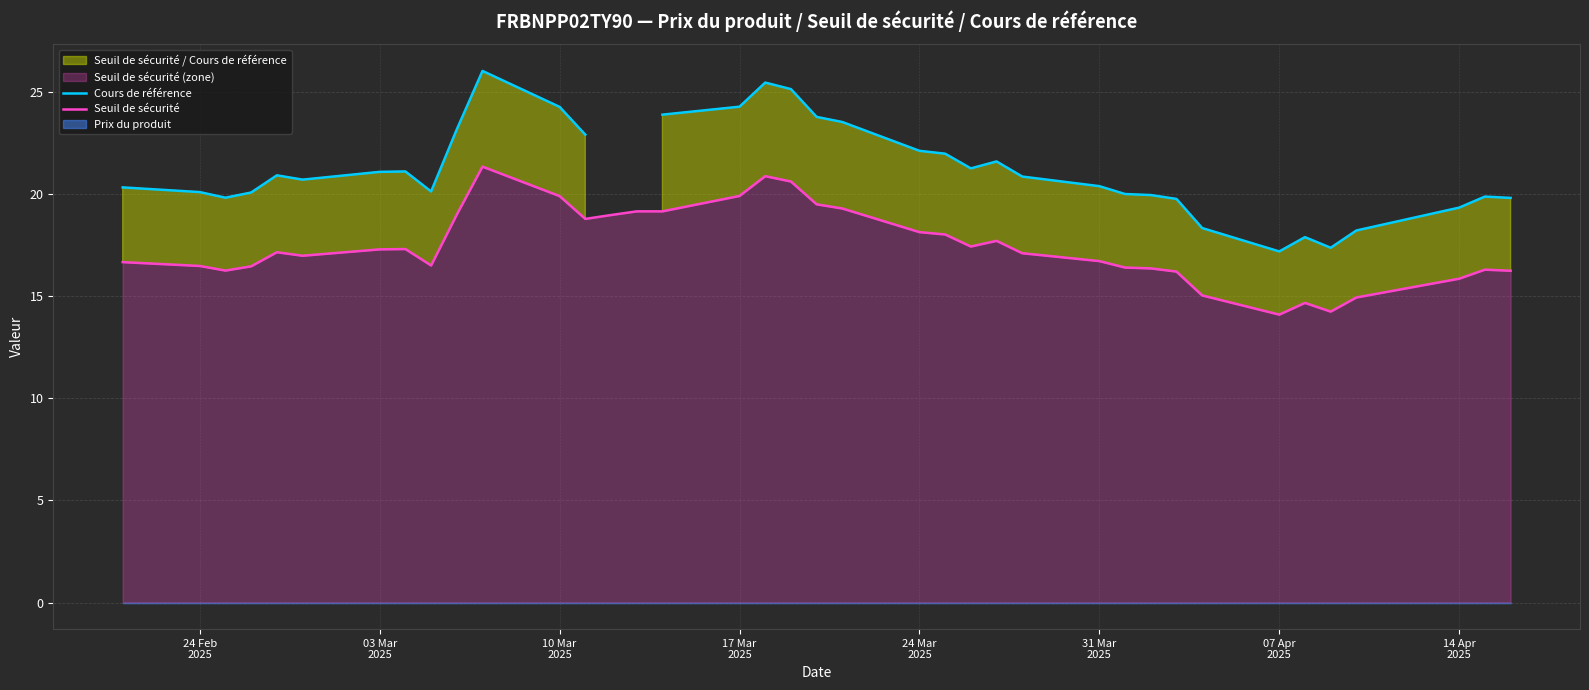

What is the highest value of the Seuil de sécurité series?

21.3